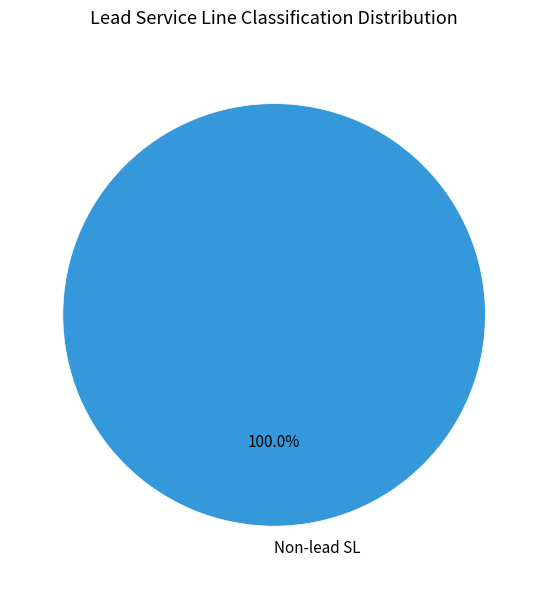

Count the number of slices in the pie.

1